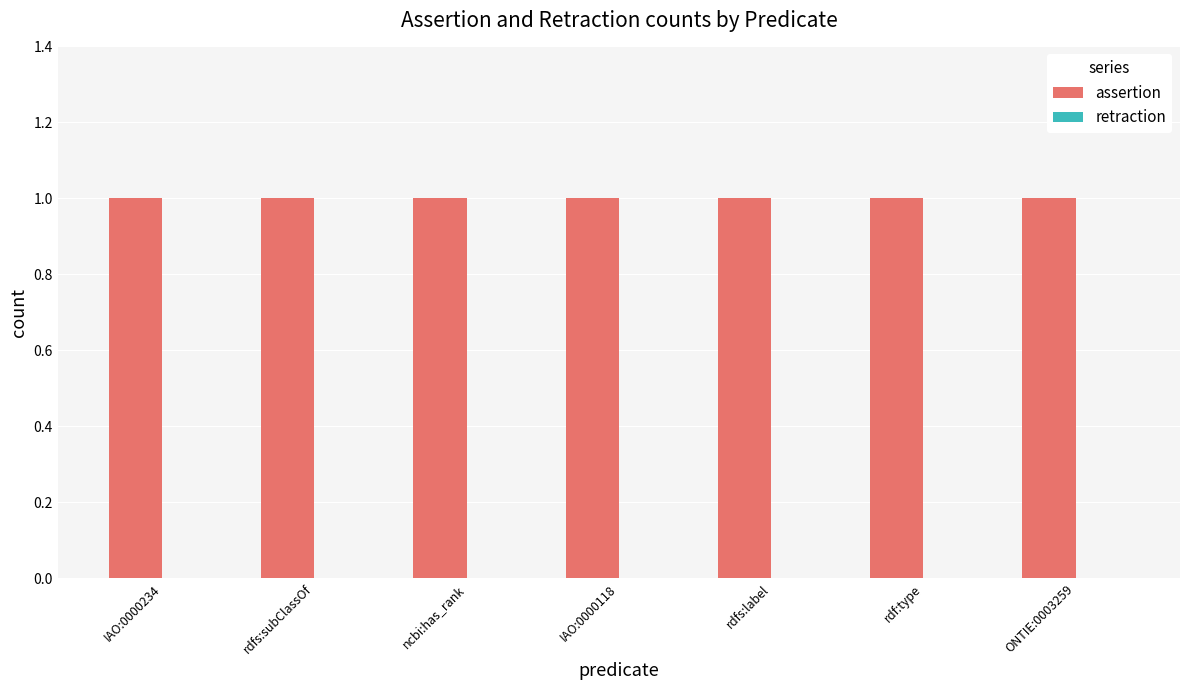

How many data points does each series have?

7